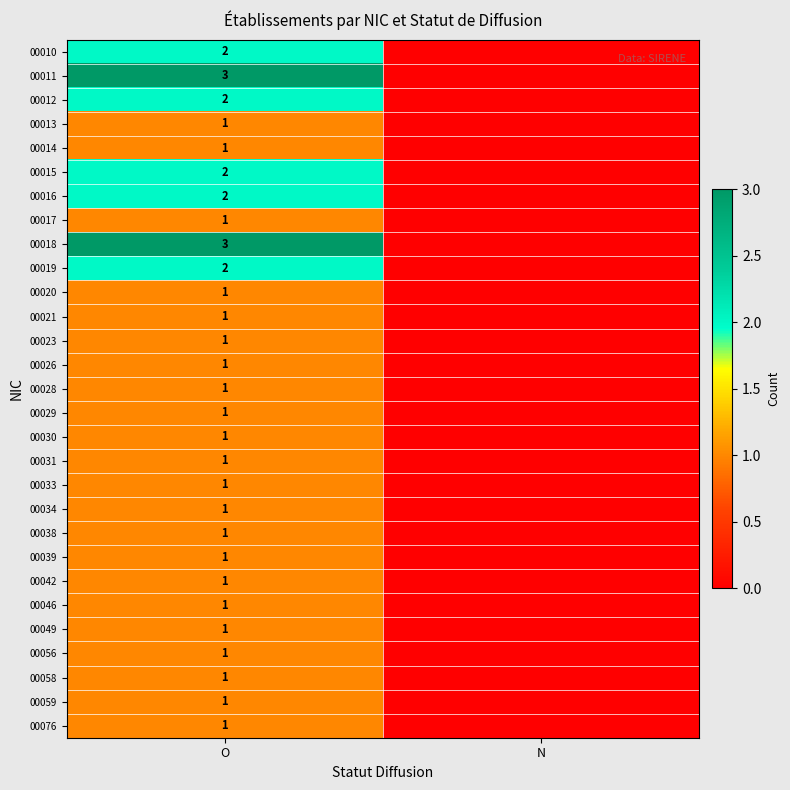

What is the total value across all series at O?

38